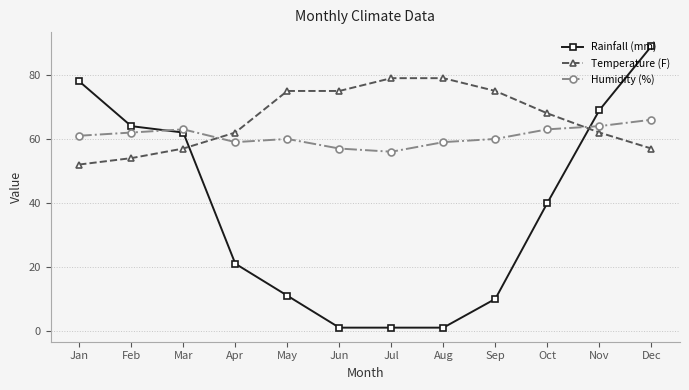

At which label is Rainfall (mm) closest to 45?

Oct